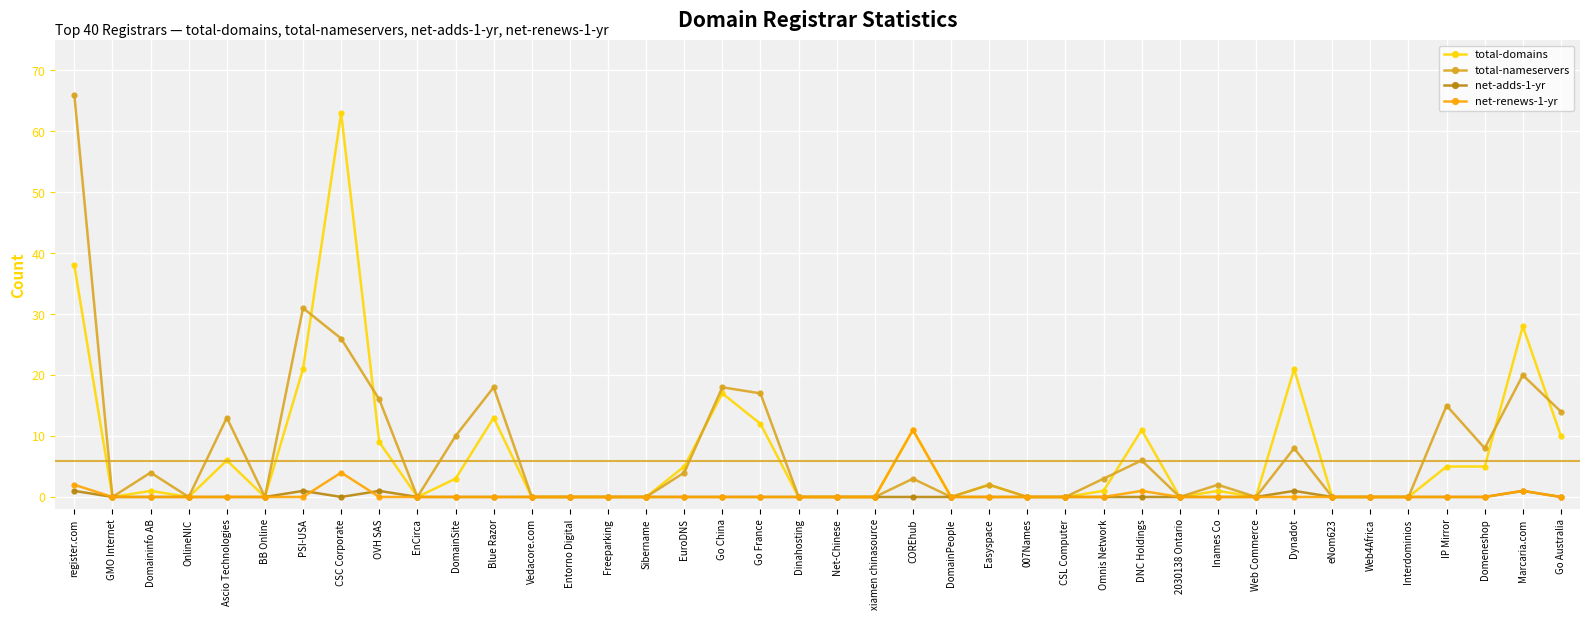

What is the highest value of the net-adds-1-yr series?

1